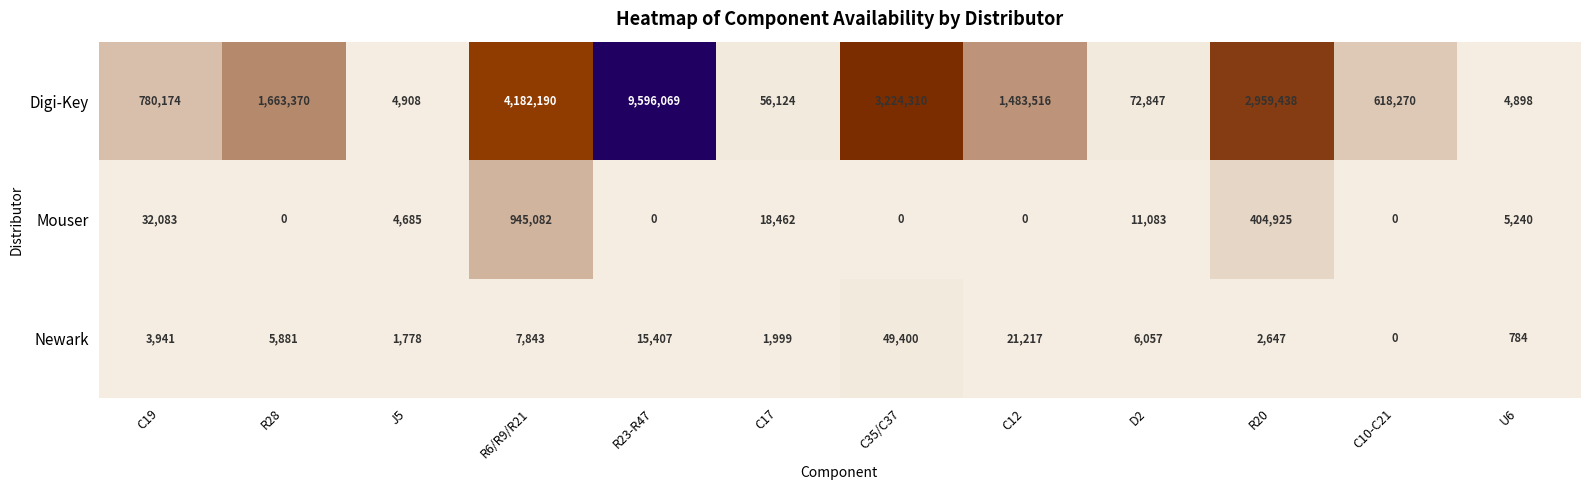

How many data points does each series have?

12